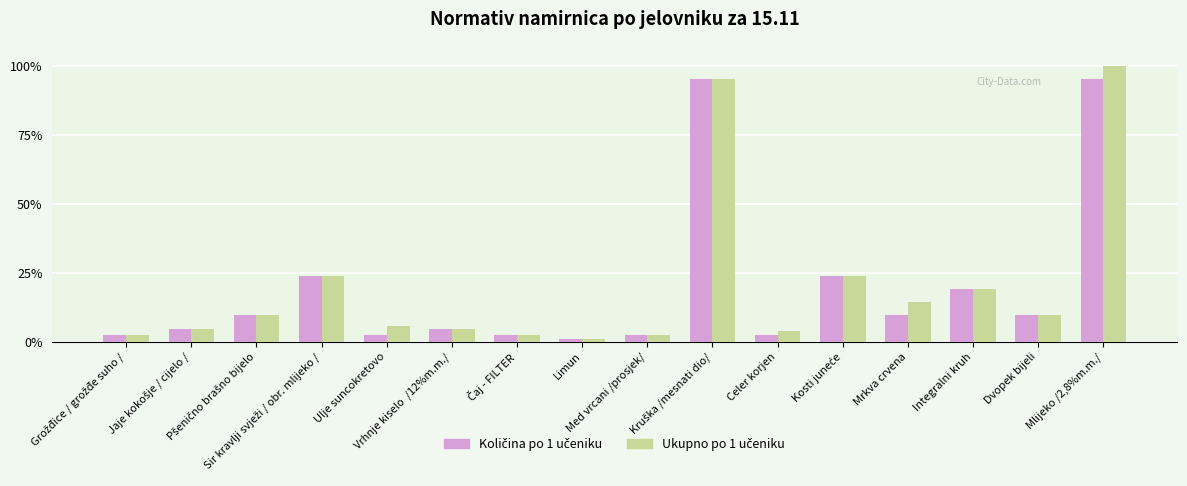

Which label corresponds to the smallest value in the chart?

Limun